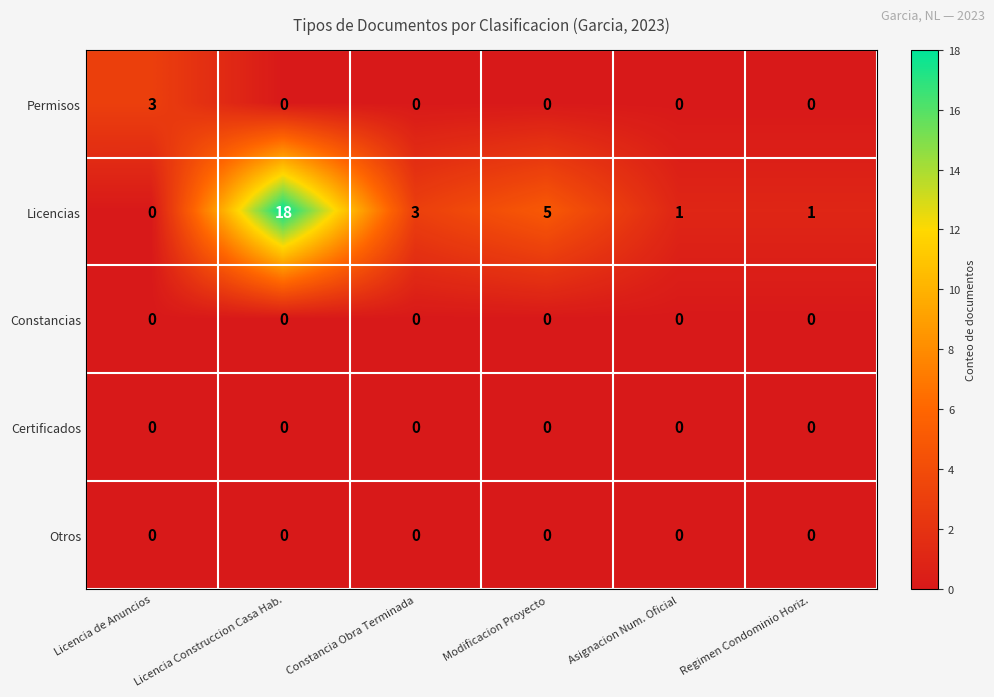

Which category has the highest value across all series?

Licencia Construccion Casa Hab.